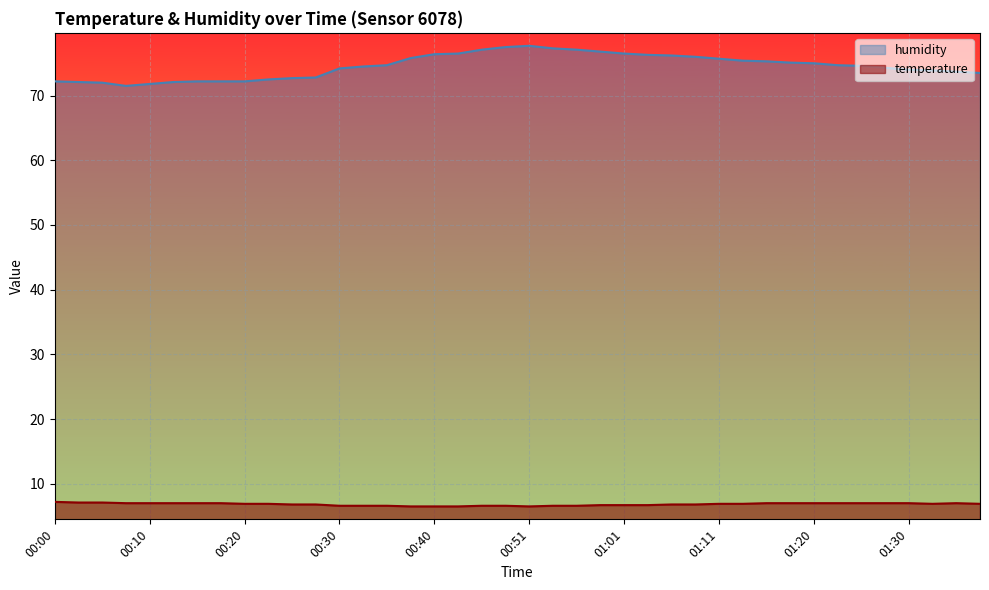

Count the number of data series in this chart.

2